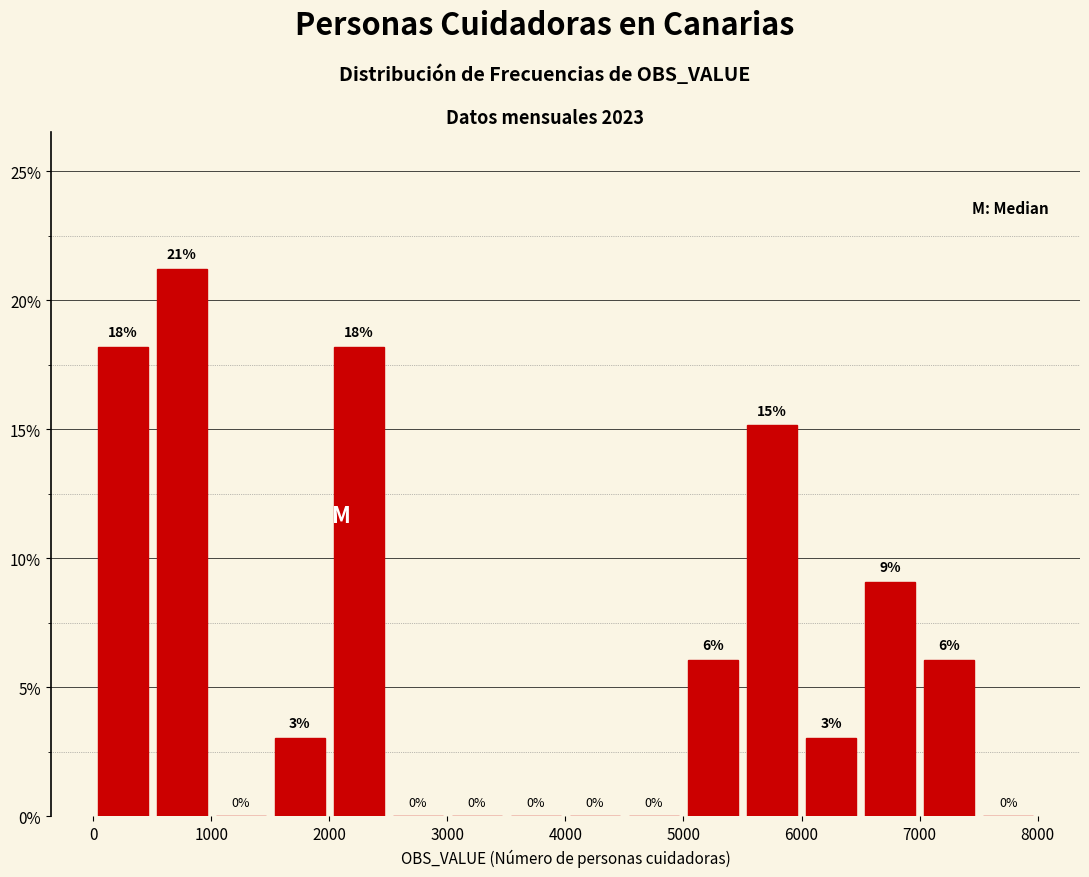

Which range on the x-axis has the tallest bar?

500 to 1000